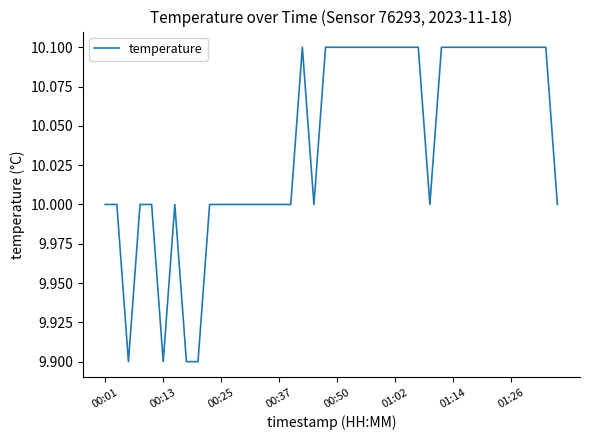

What is the smallest value displayed?

9.9